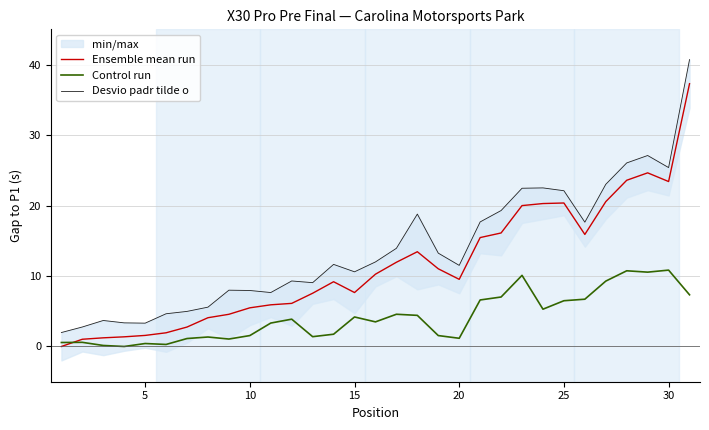

True or false: Ensemble mean run has a value of 1.6 at 5.

True